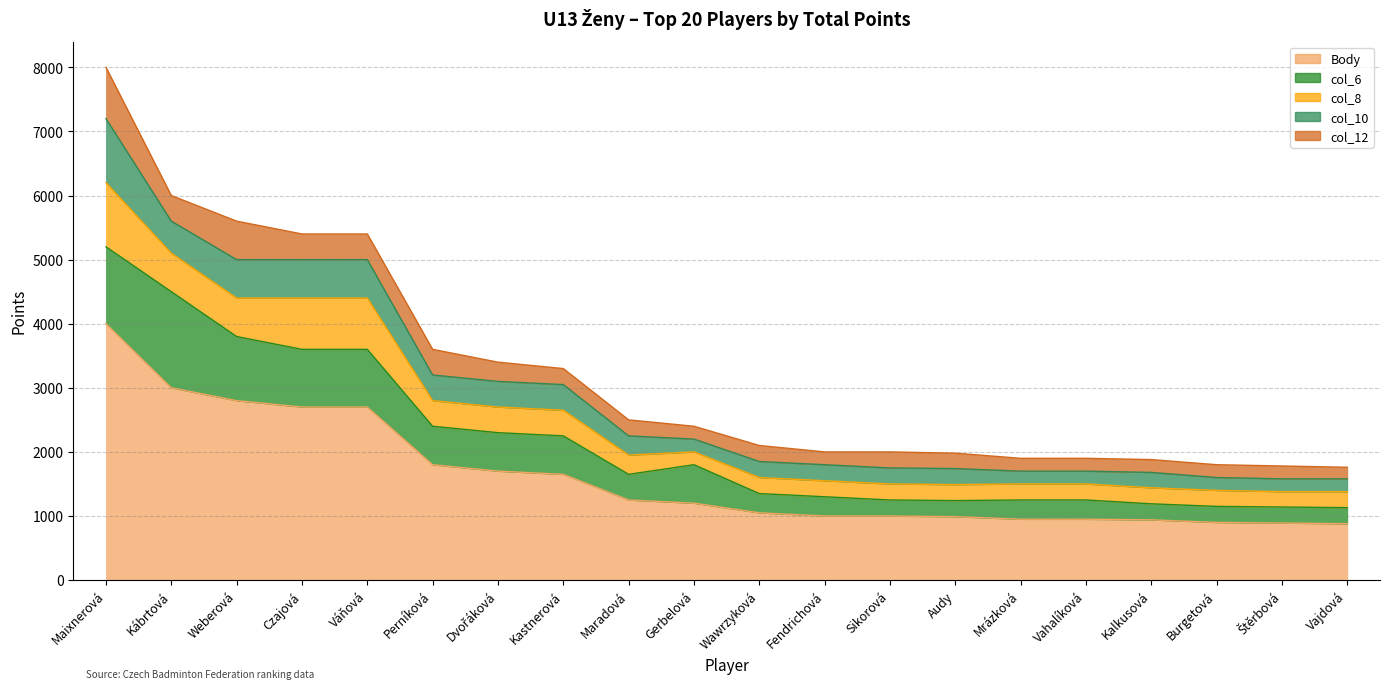

List the series in order of their peak value, lowest first.

col_12, col_8, col_10, col_6, Body